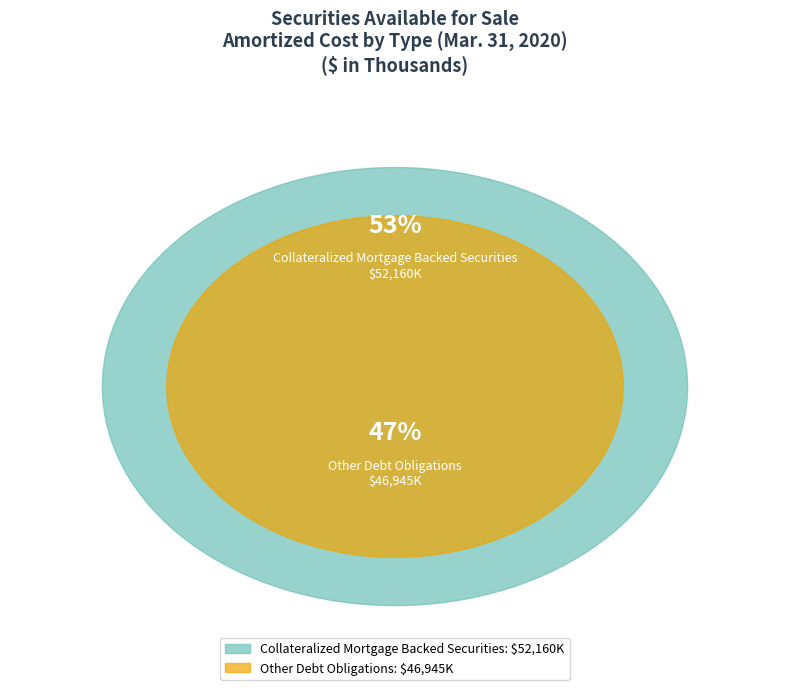

What is the largest slice in the pie chart?

Collateralized Mortgage Backed Securities